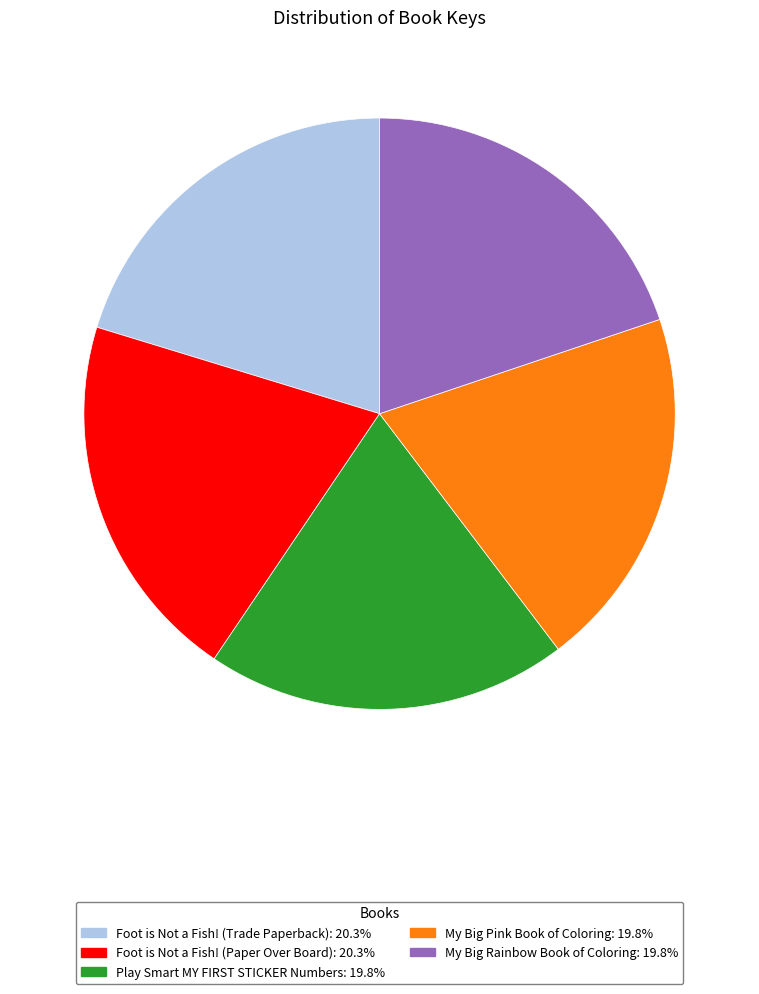

Do My Big Pink Book of Coloring and Foot is Not a Fish! (Trade Paperback) together represent more than half of the pie?

No